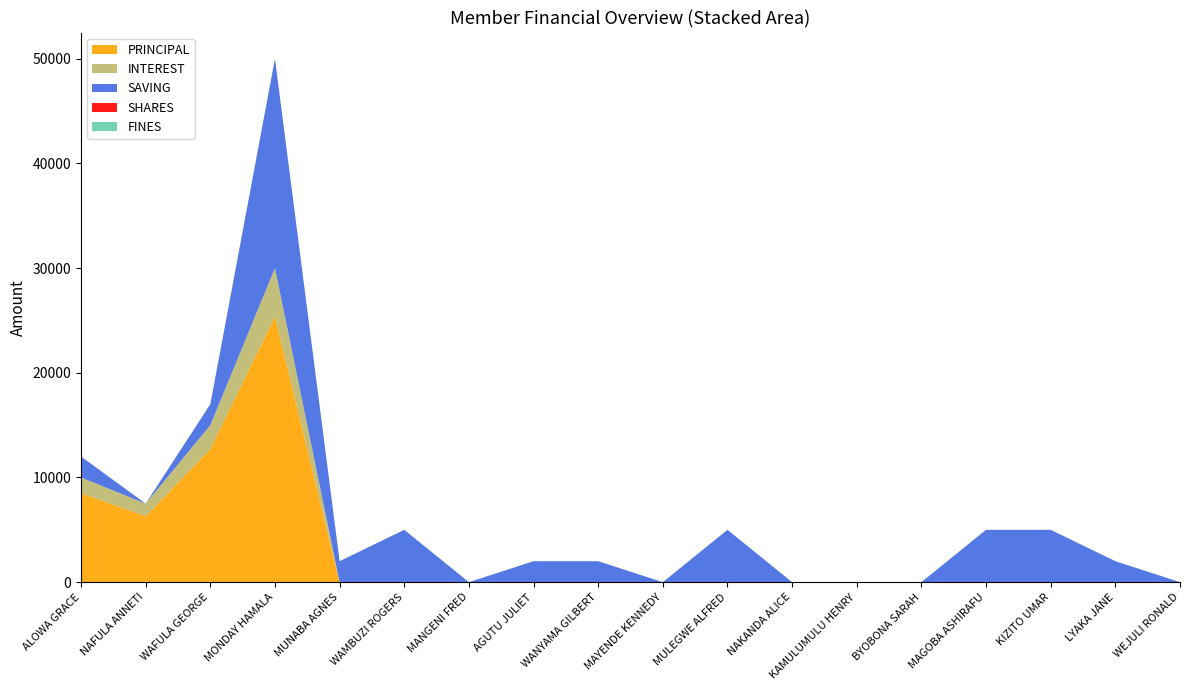

Reading right to left, list all the values displayed in this chart.

PRINCIPAL: 0	0	0	0	0	0	0	0	0	0	0	0	0	0	25400	12700	6300	8500
INTEREST: 0	0	0	0	0	0	0	0	0	0	0	0	0	0	4600	2300	1200	1500
SAVING: 0	2000	5000	5000	0	0	0	5000	0	2000	2000	0	5000	2000	20000	2000	0	2000
SHARES: 0	0	0	0	0	0	0	0	0	0	0	0	0	0	0	0	0	0
FINES: 0	0	0	0	0	0	0	0	0	0	0	0	0	0	0	0	0	0